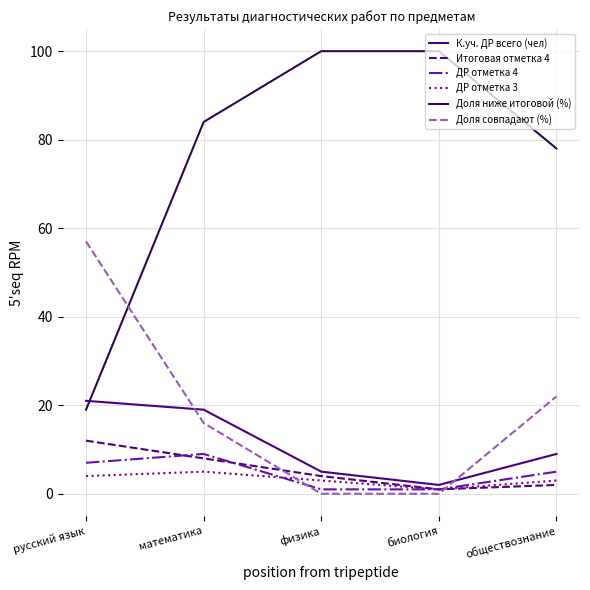

True or false: ДР отметка 3 has a value of 5 at математика.

True